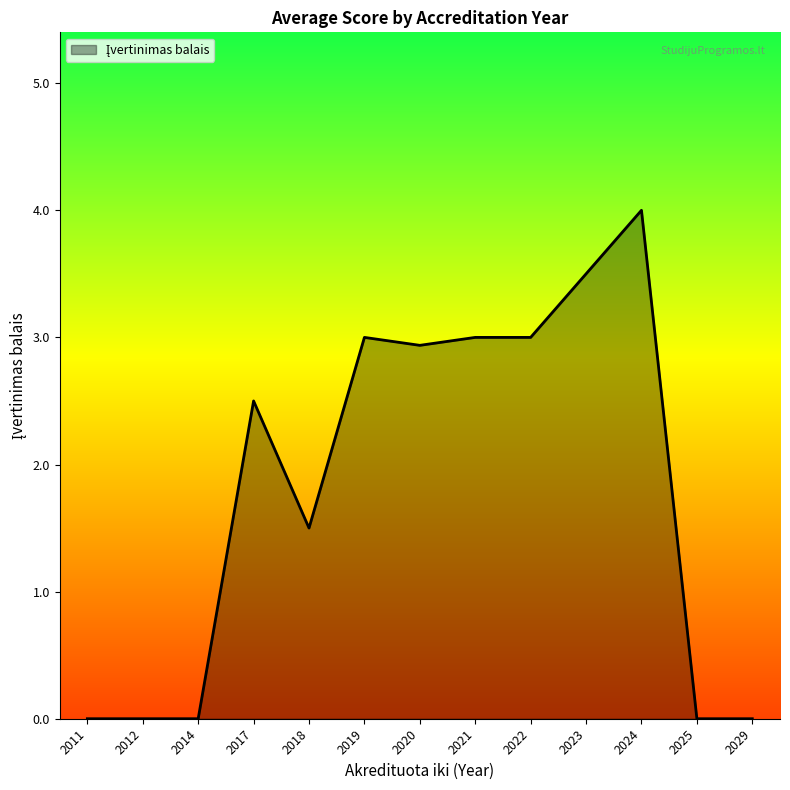

Approximately how many times larger is the value at 2023 compared to 2020?

1.2